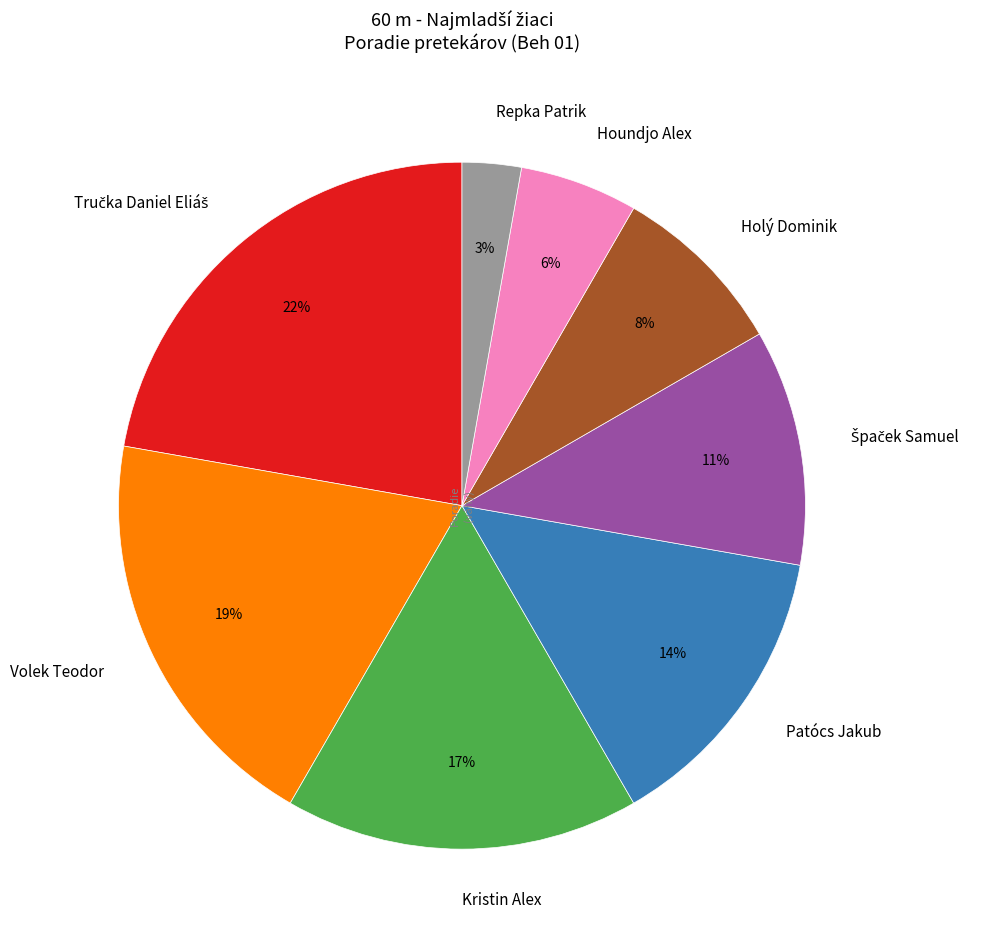

Do Volek Teodor and Holý Dominik together represent more than half of the pie?

No